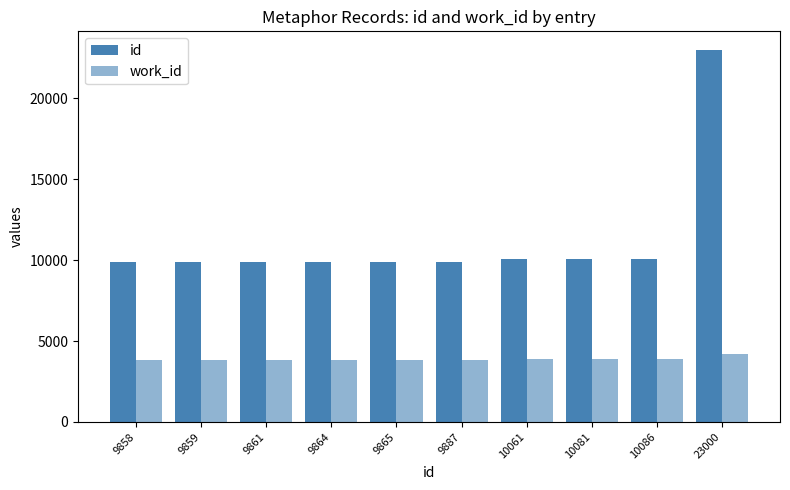

Rank the categories by id value from lowest to highest.

9858, 9859, 9861, 9864, 9865, 9887, 10061, 10081, 10086, 23000